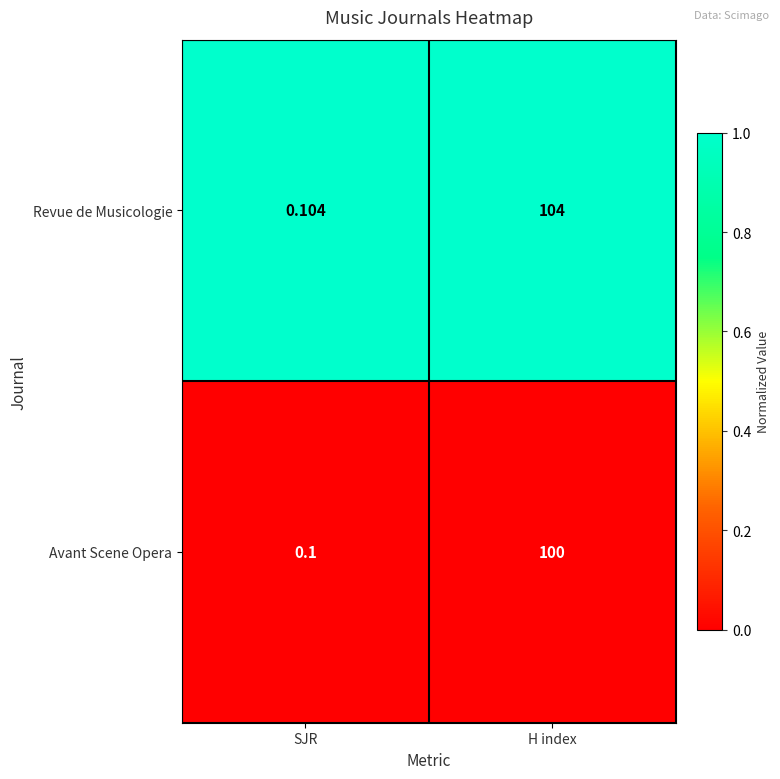

Which label corresponds to the largest value in the chart?

H index